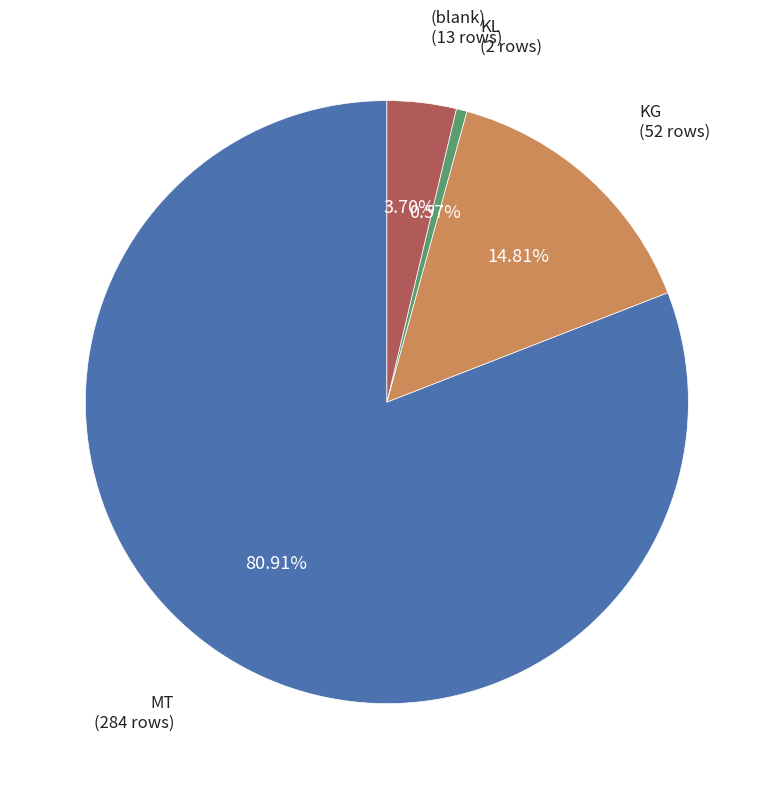

Is there any slice that represents more than half of the pie?

Yes